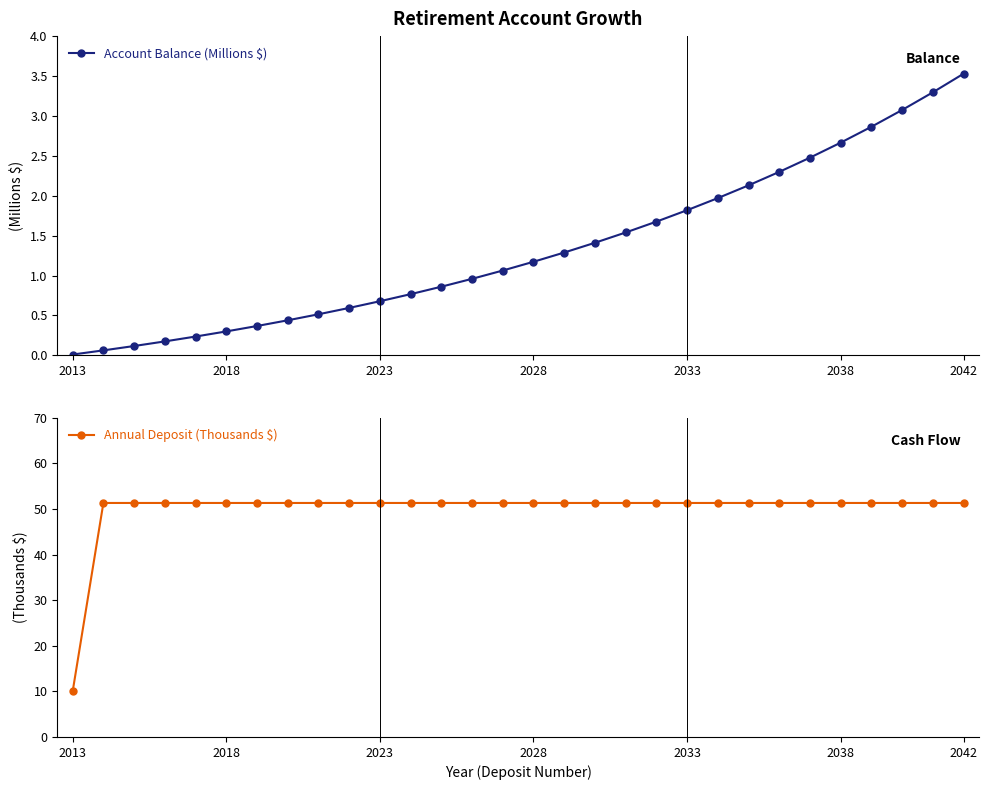

At which label is Account Balance (Millions $) closest to 1?

13